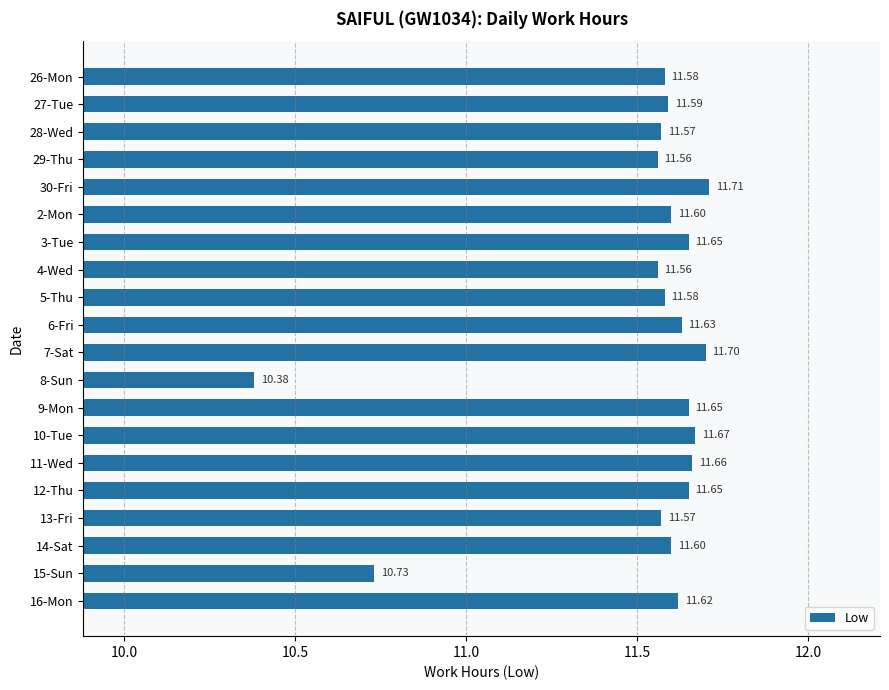

What is the change in value from 27-Tue to 30-Fri?

+0.1